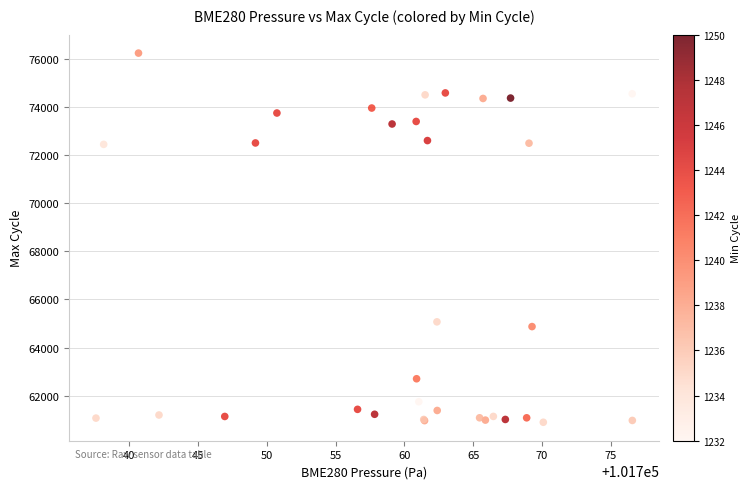

What Y value in the scatter plot is closest to 68566?

65069